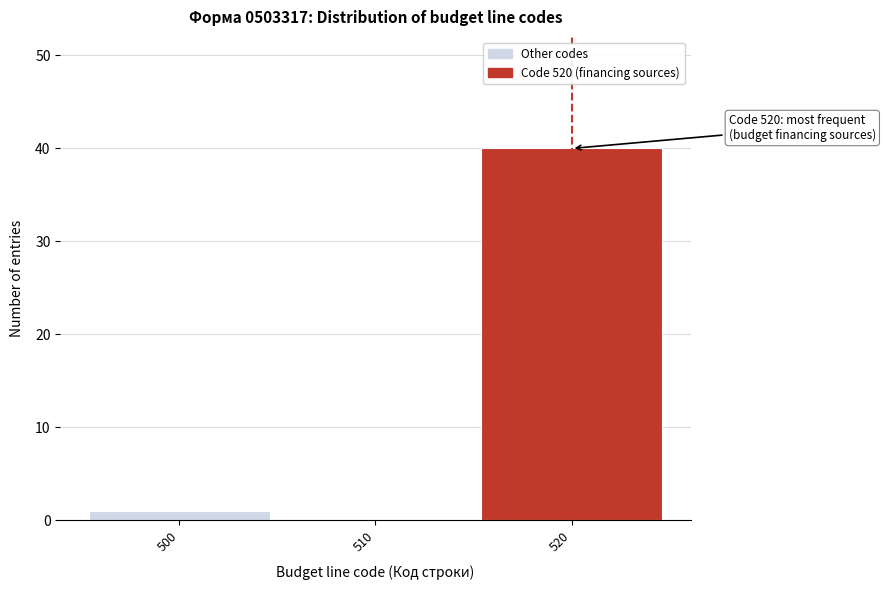

Which range on the x-axis has the tallest bar?

515 to 525